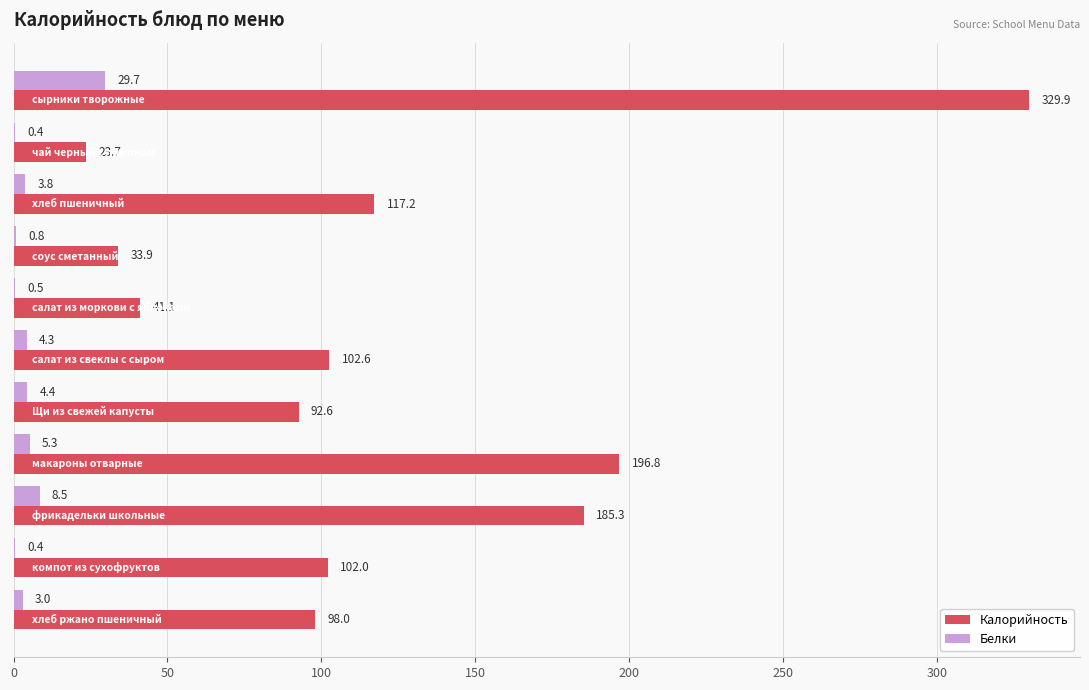

What is the sum of all Белки values?

61.1